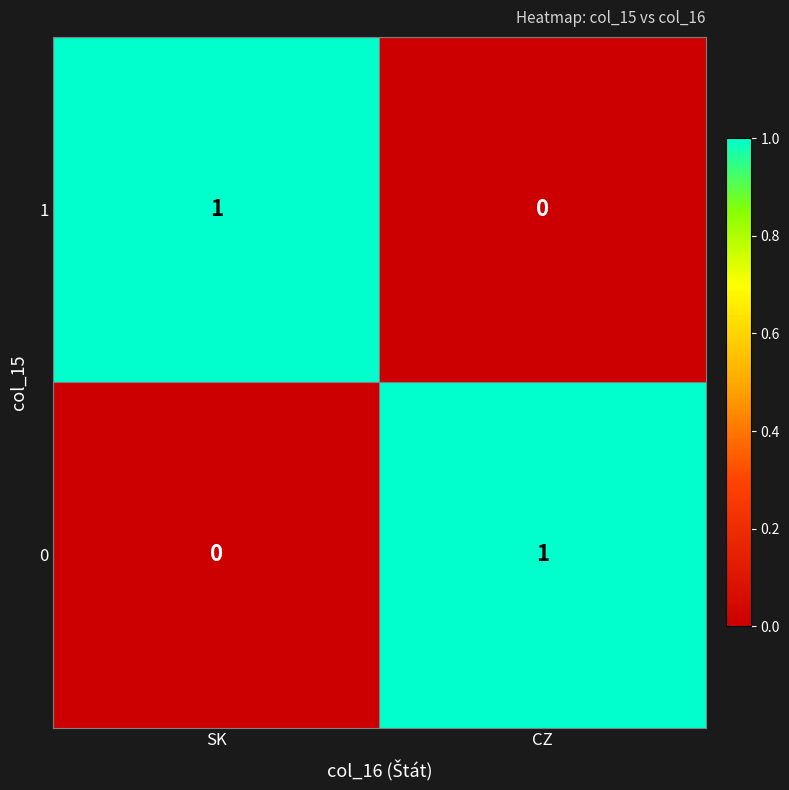

Is it true that 1 equals 2 at SK?

False